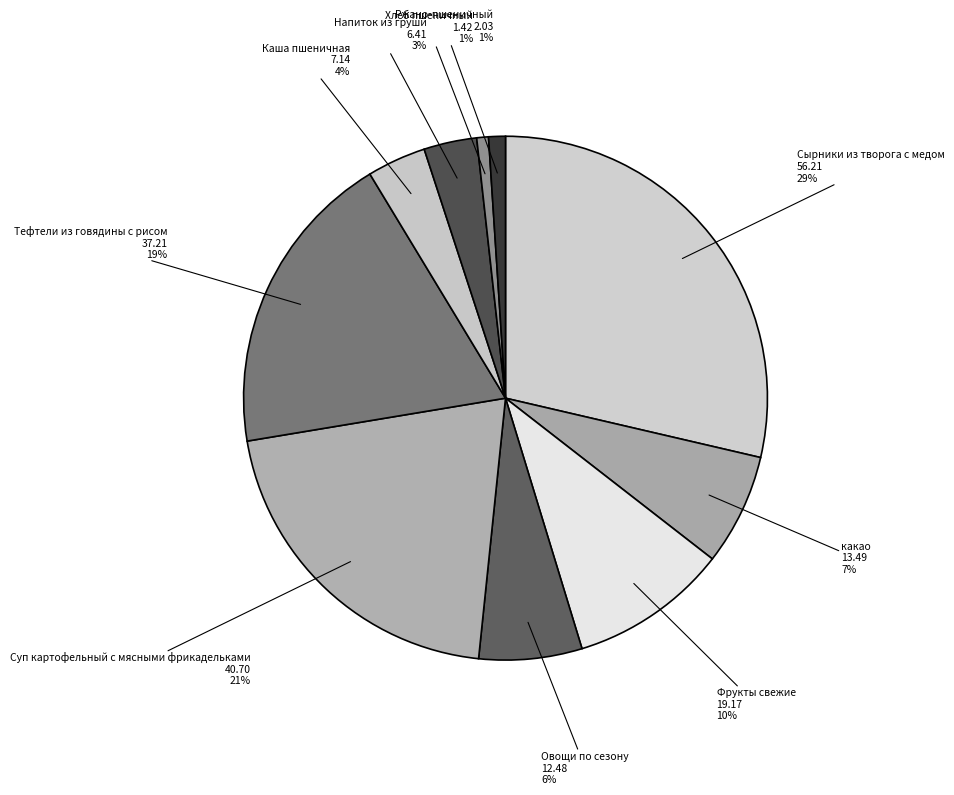

Is it true that Напиток из груши is 11% of the pie?

False